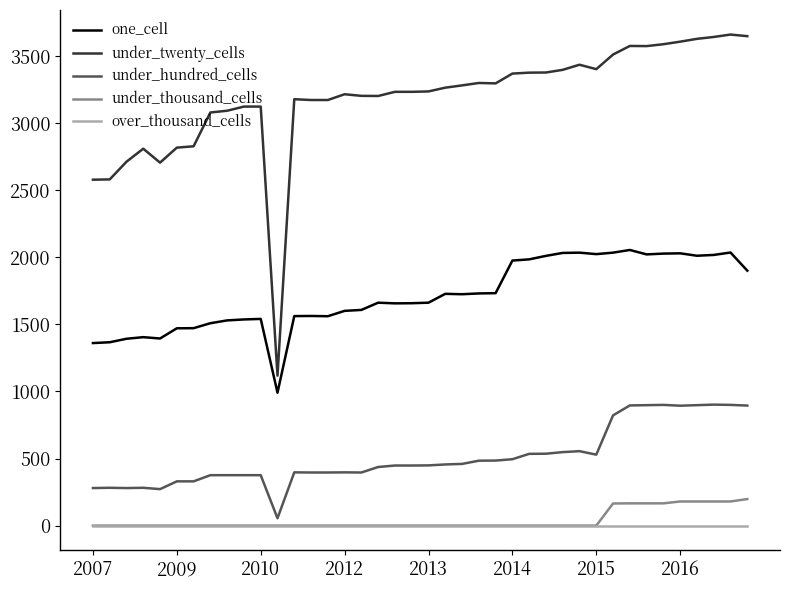

Does the chart have visible grid lines?

No